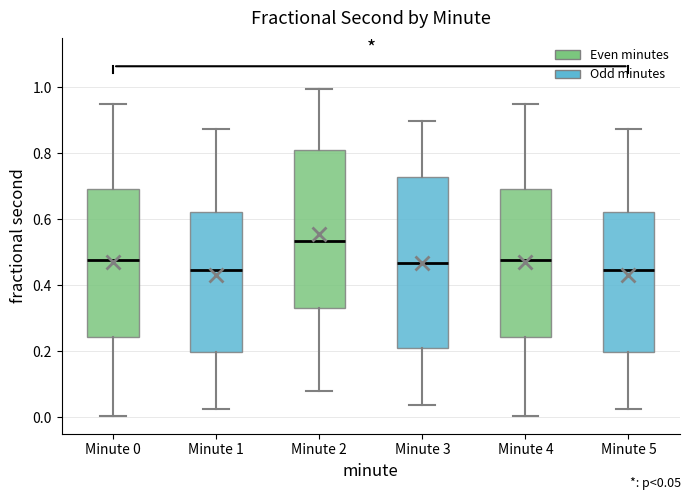

Where is the lower edge of the box for Minute 1 on the y-axis? The values are not printed on the chart, so give them approximately, as read against the axis.

0.20